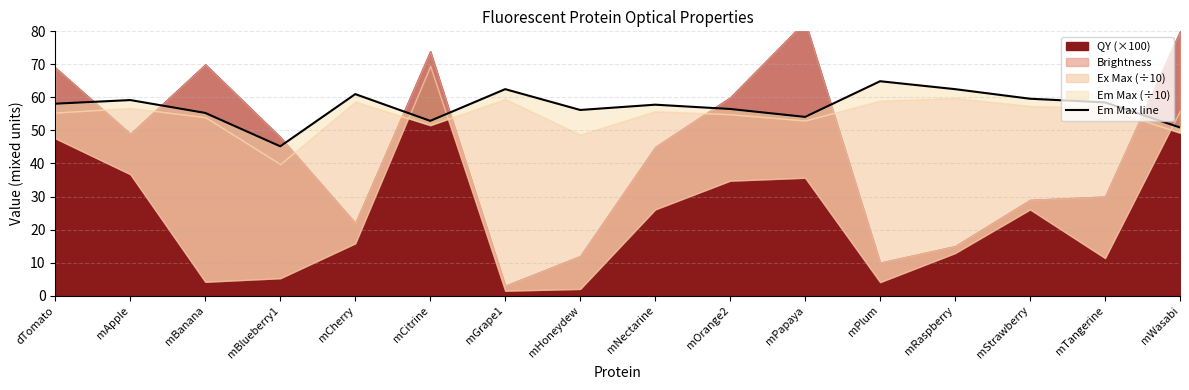

True or false: the data shows 82.6 at mWasabi.

False